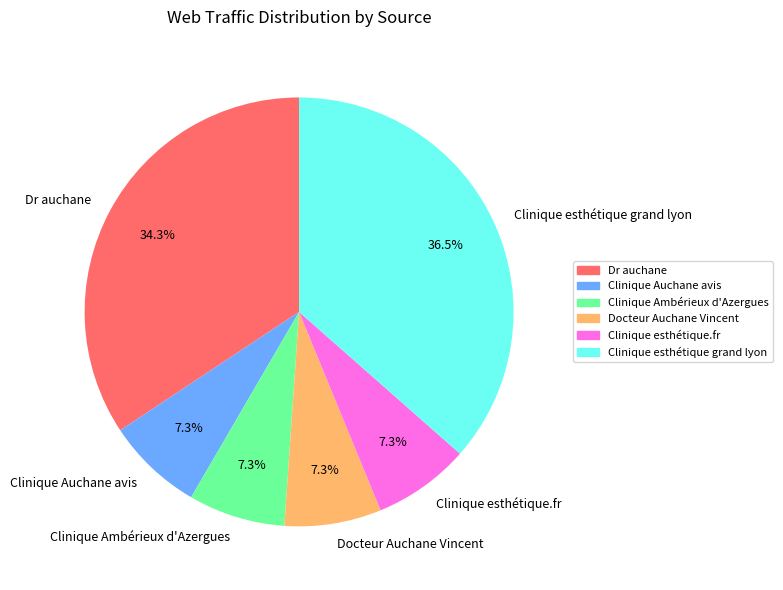

Is Dr auchane the majority of the pie?

No